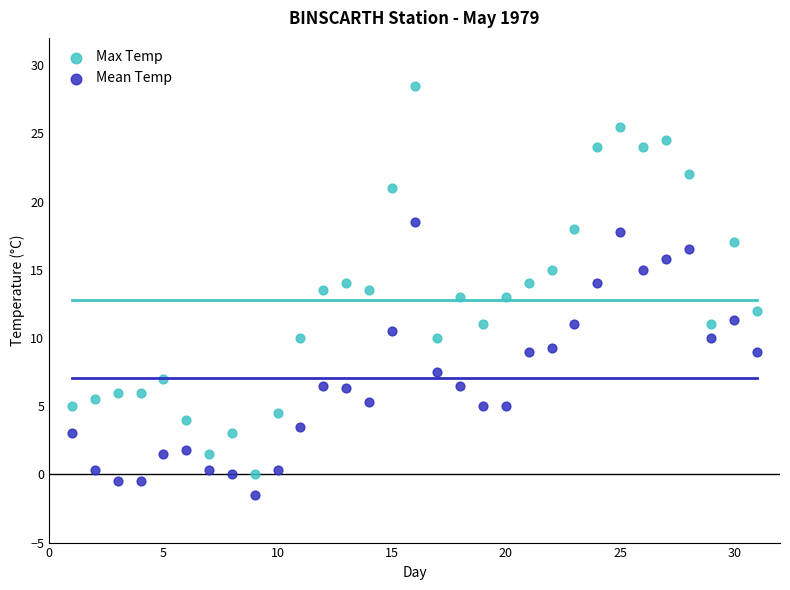

Which series has the largest Y range (max minus min)?

Max Temp